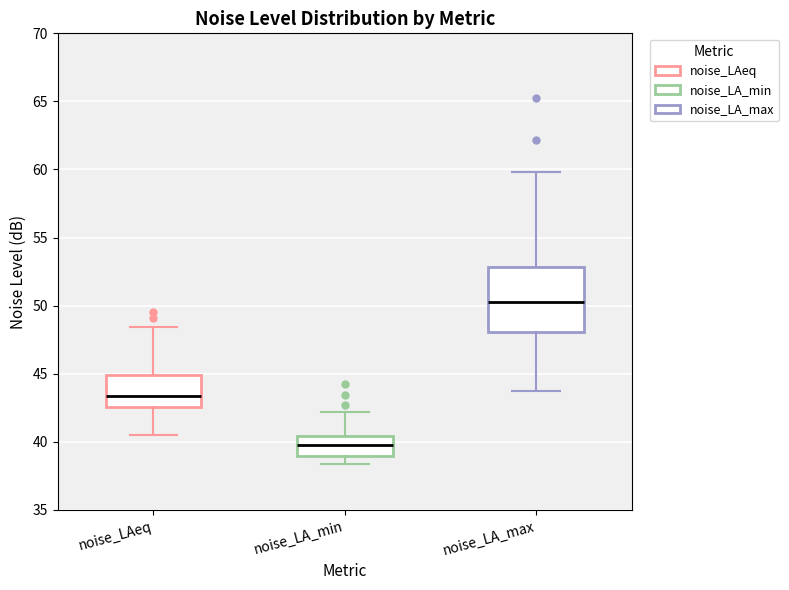

Which box's median line is the highest?

noise_LA_max